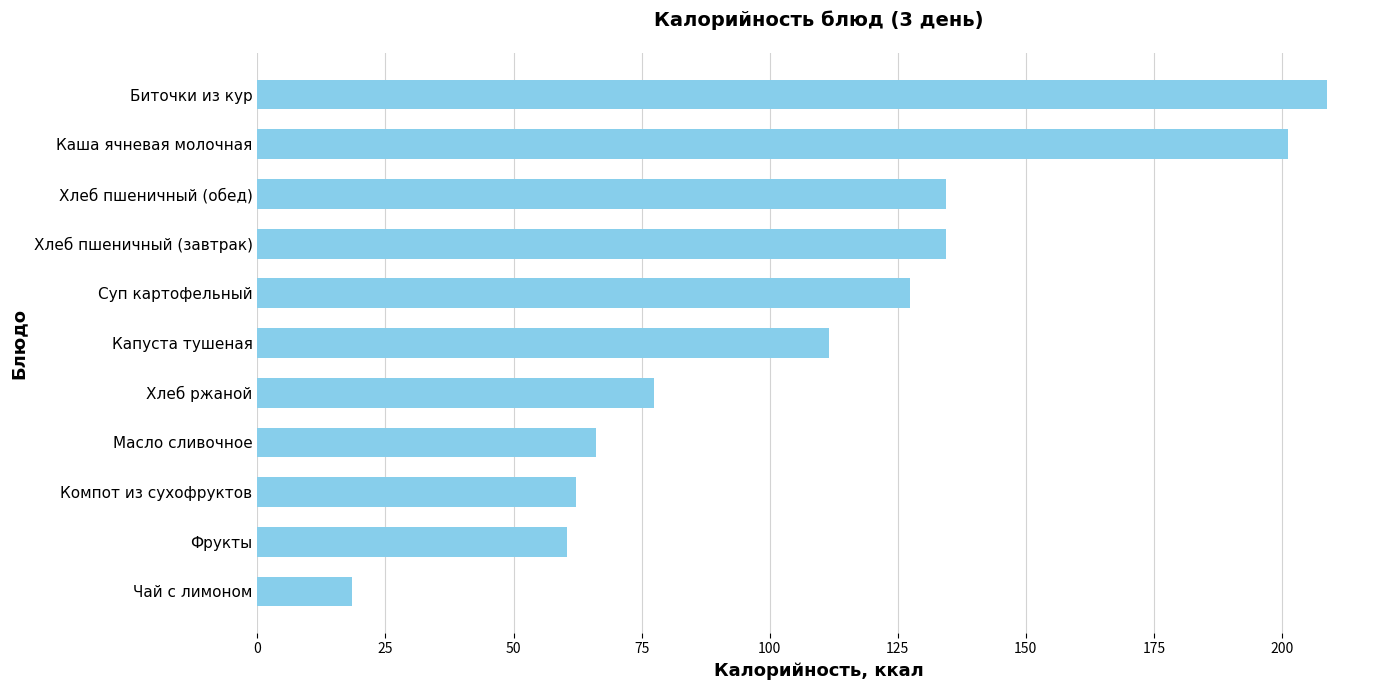

Reading bottom to top, list all the values displayed in this chart.

18.5	60.4	62.1	66.1	77.4	111.6	127.4	134.3	134.3	201.1	208.7